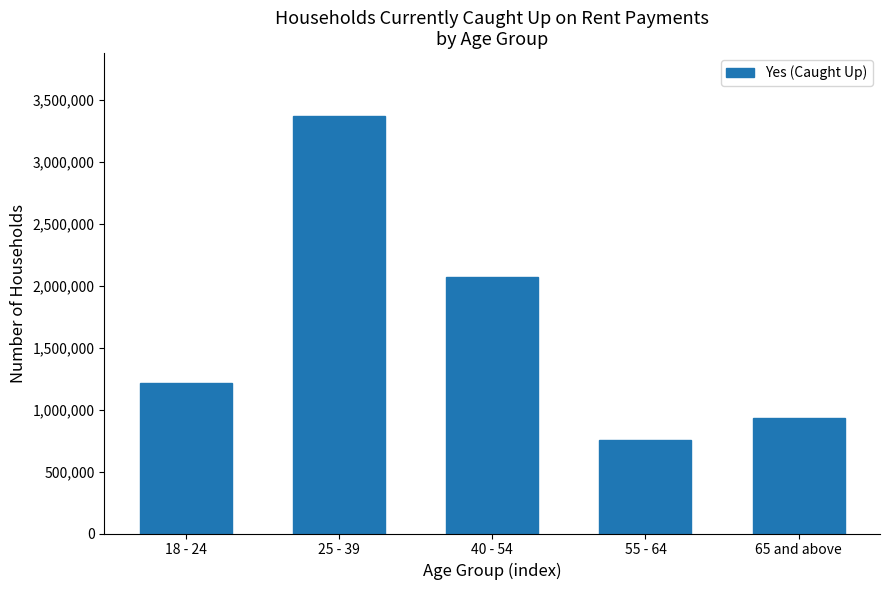

Reading left to right, extract all data points from this chart.

1211232	3368872	2065582	750301	935171